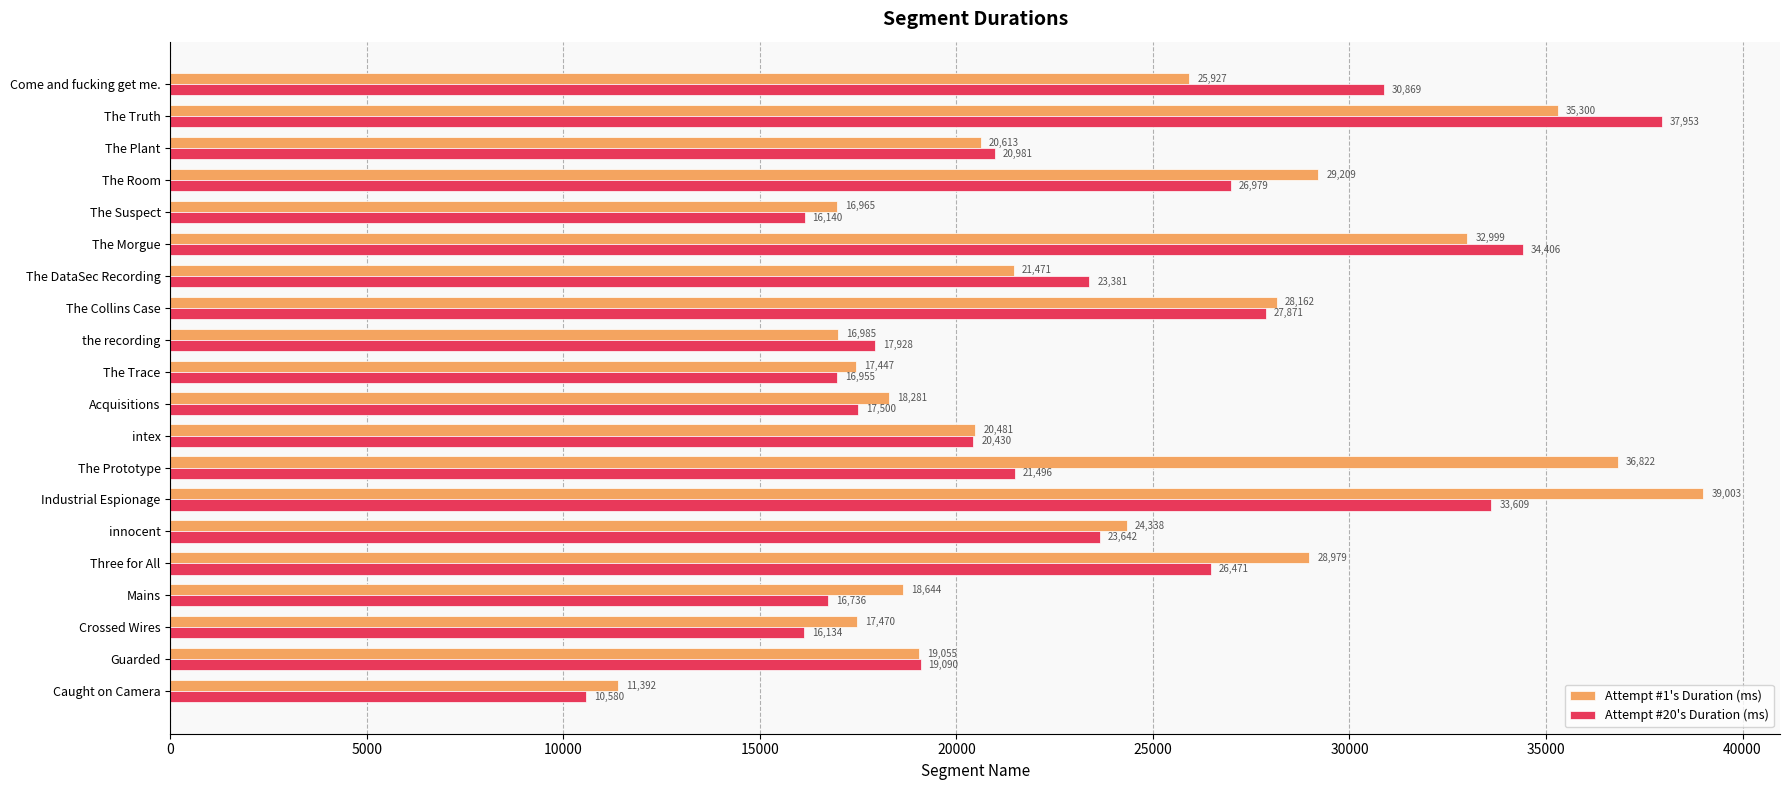

At how many categories does at least one series exceed 35437?

3